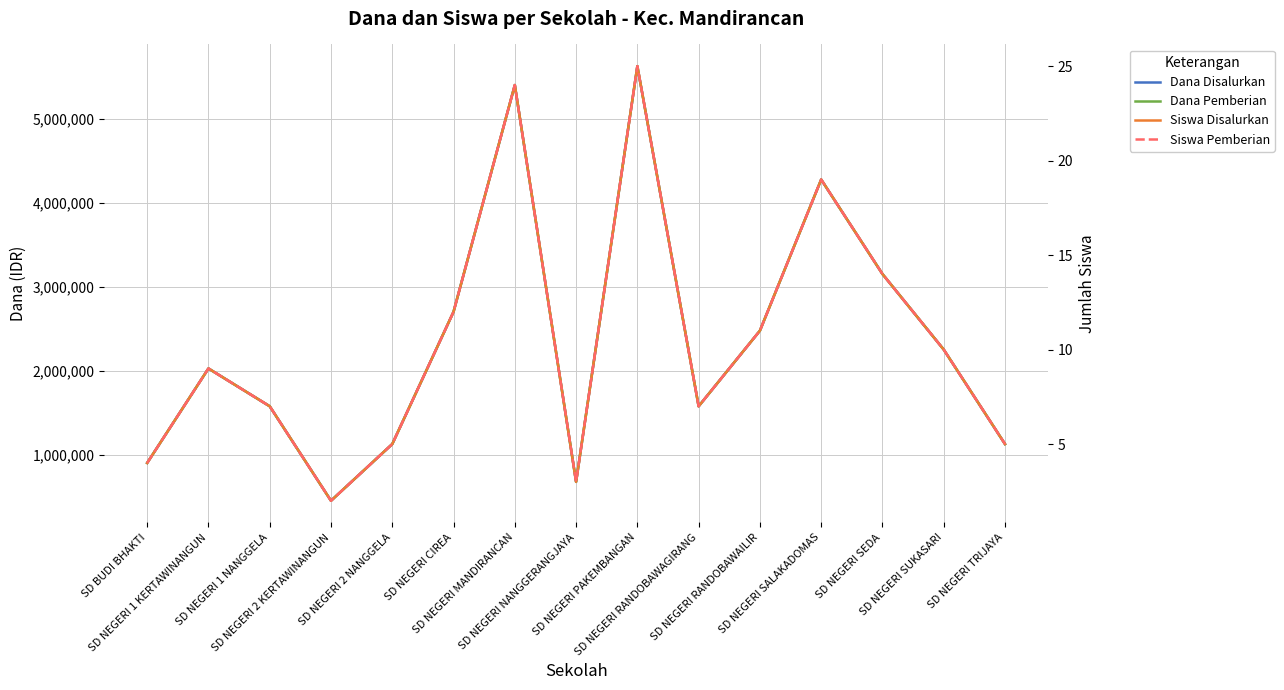

What is the difference between the highest and lowest values at SD NEGERI SEDA?

3149986